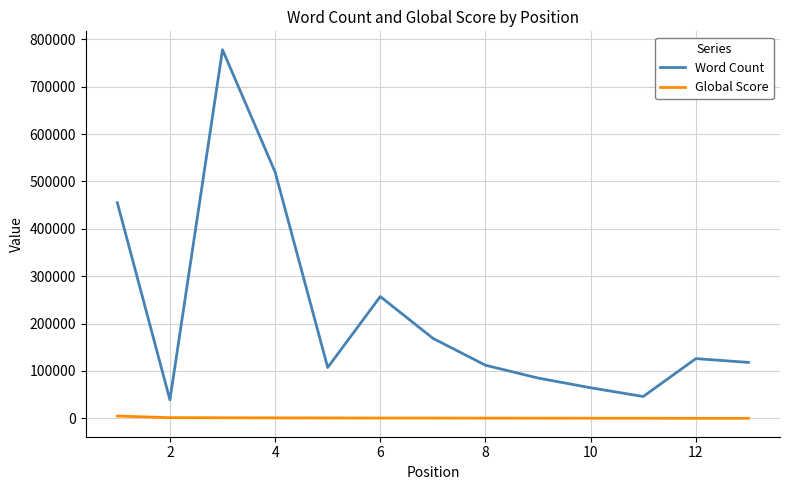

What is the highest value of the Word Count series?

778045